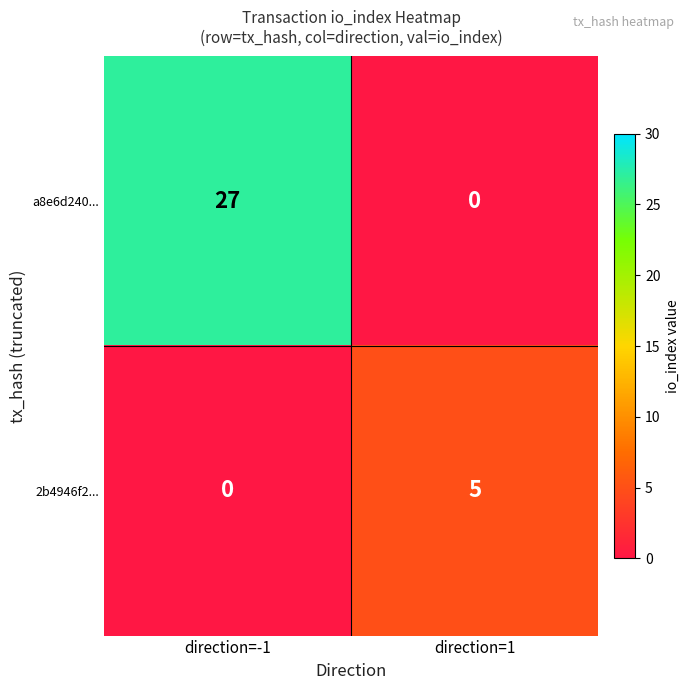

Which category has the highest value across all series?

direction=-1